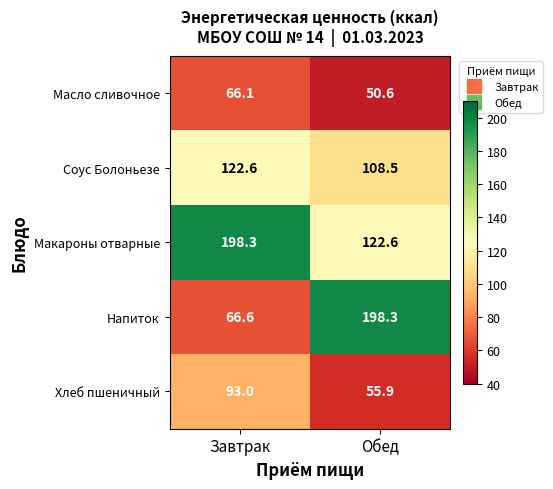

Which series has the largest total across all categories?

Макароны отварные